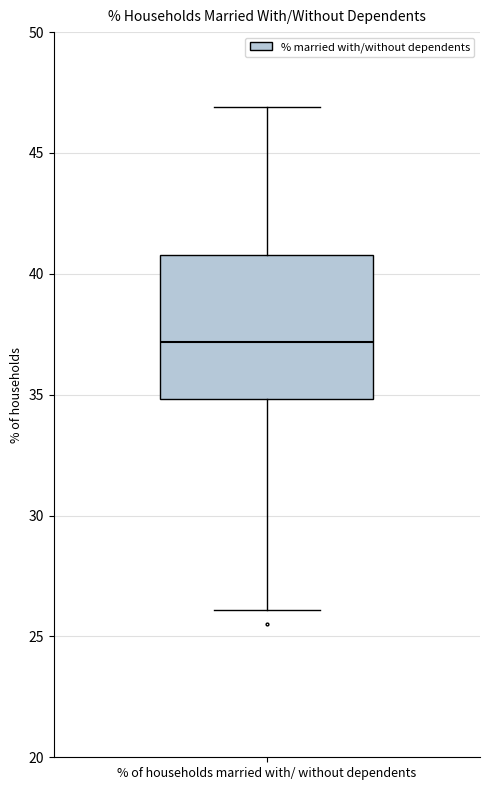

Read this box plot against the y-axis: the position of the median line, the range covered by the box, and the ends of both whiskers. The values are not printed on the chart, so give them approximately, as read against the axis.

median 37, box 35 to 41, whiskers 26 to 47